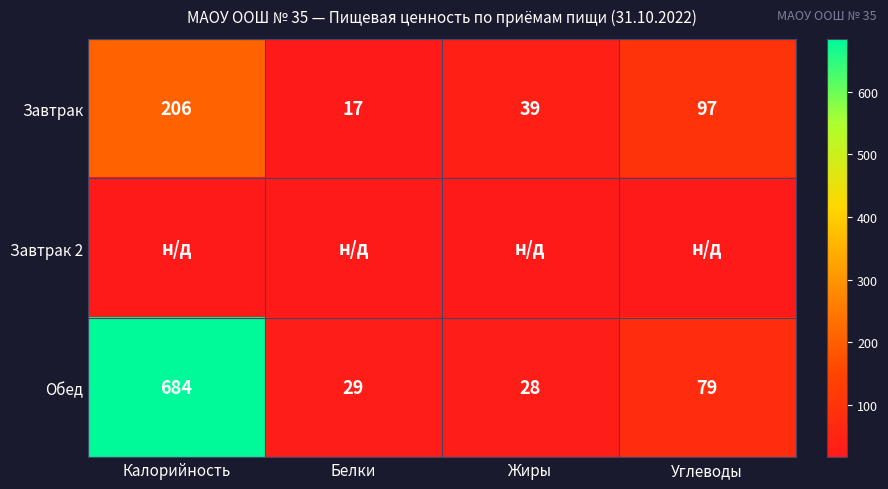

What is the difference between the Завтрак values at Углеводы and Белки?

80